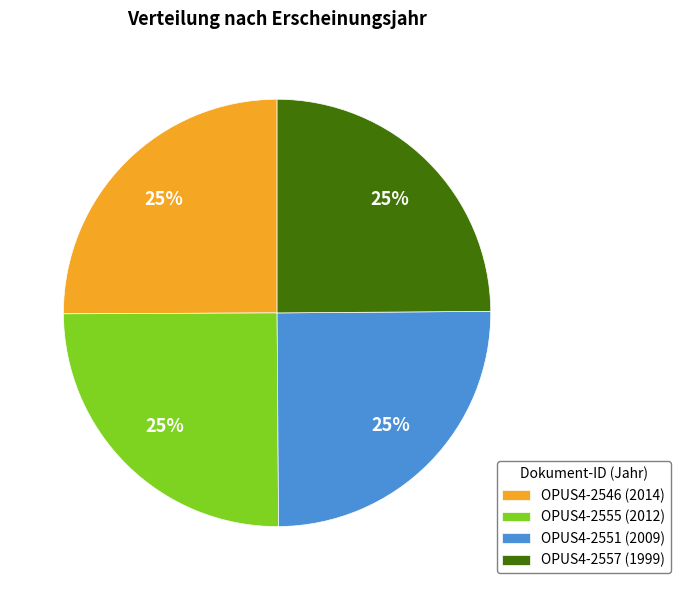

Count the number of slices in the pie.

4